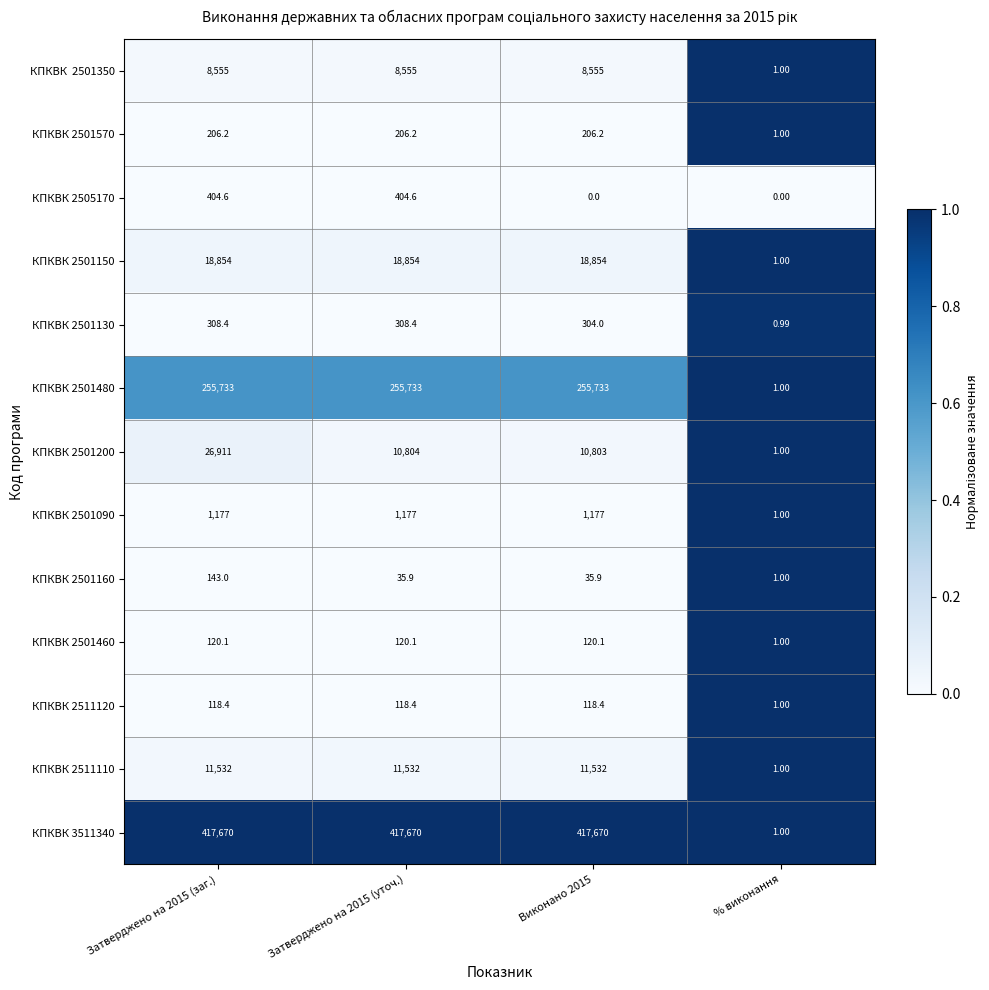

Is the value of КПКВК 2501570 at Затверджено на 2015 (уточ.) greater than the value of КПКВК 2501160 at Затверджено на 2015 (уточ.)?

Yes